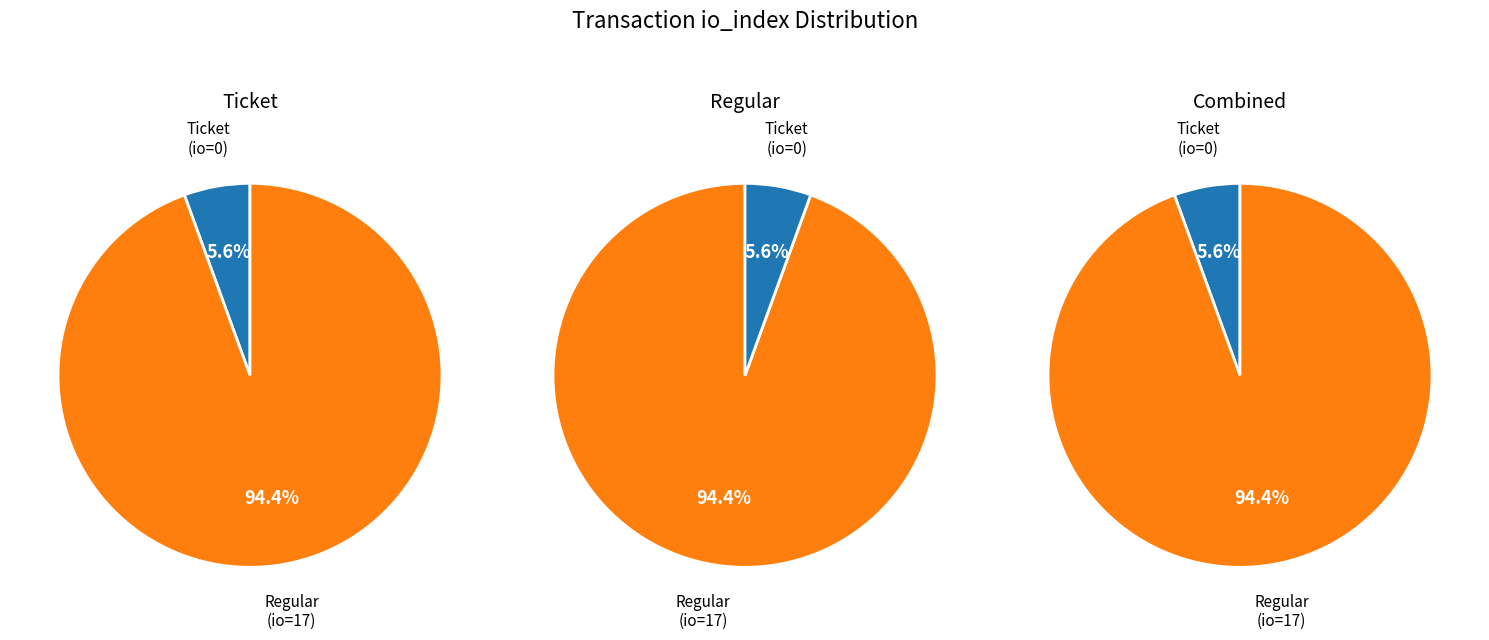

Combined, what portion of the pie is io_index and value?

100.0%